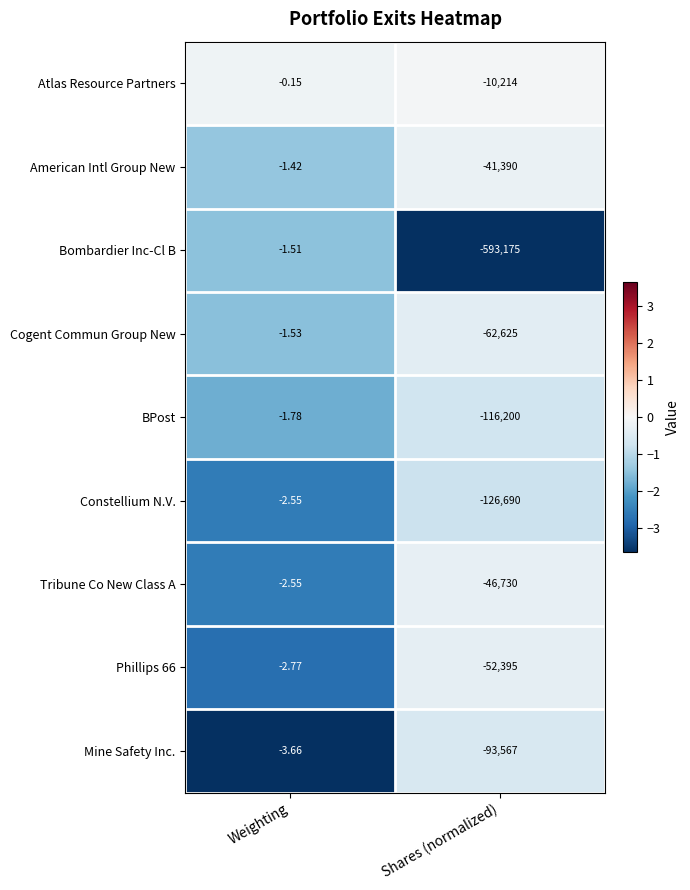

Which series changed the most between Weighting and Shares (normalized)?

Bombardier Inc-Cl B